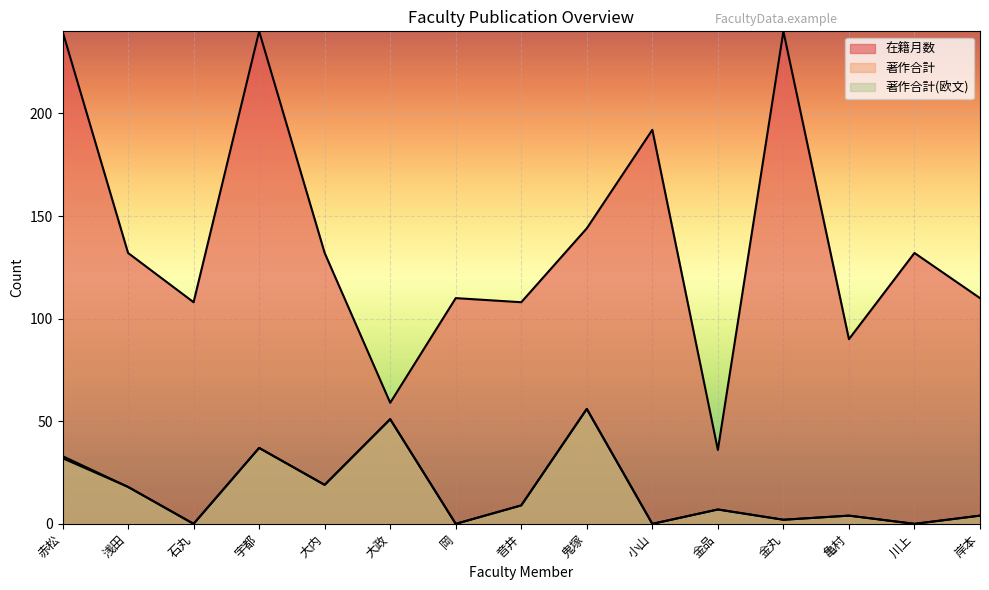

Reading right to left, list all the values displayed in this chart.

在籍月数: 110	132	90	240	36	192	144	108	110	59	132	240	108	132	240
著作合計: 4	0	4	2	7	0	56	9	0	51	19	37	0	18	33
著作合計(欧文): 4	0	4	2	7	0	56	9	0	51	19	37	0	18	32